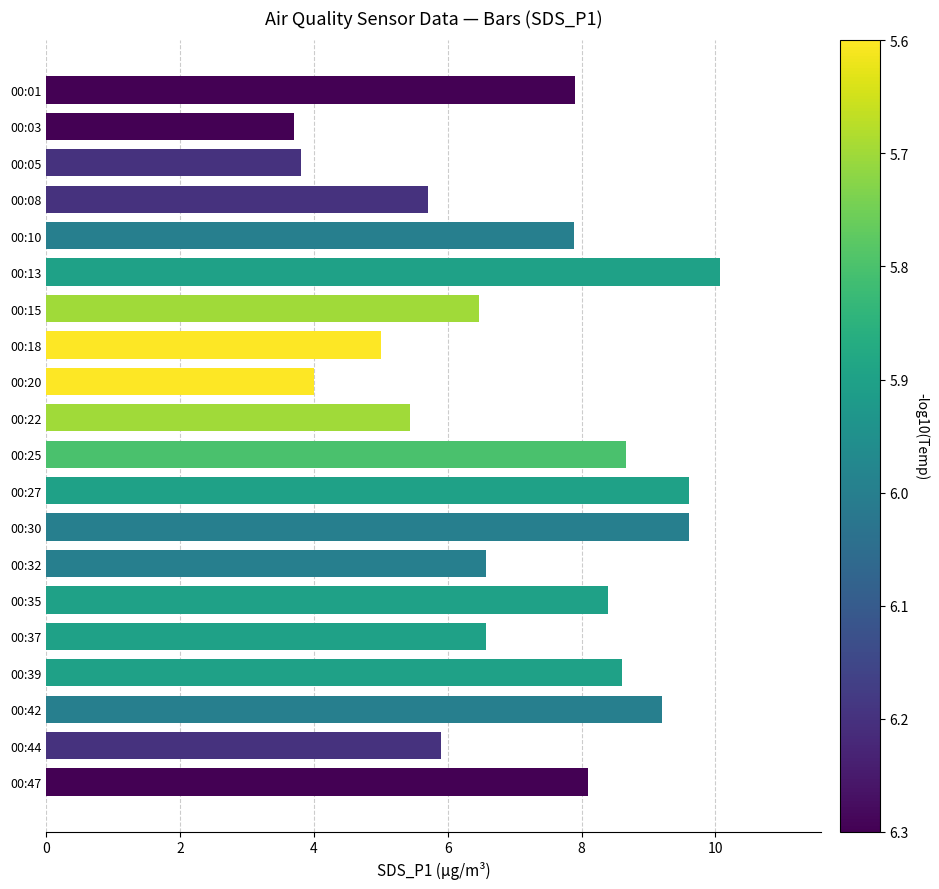

Reading top to bottom, transcribe all the data shown in this chart.

00:01=7.9	00:03=3.7	00:05=3.8	00:08=5.7	00:10=7.9	00:13=10.1	00:15=6.5	00:18=5.0	00:20=4.0	00:22=5.4	00:25=8.7	00:27=9.6	00:30=9.6	00:32=6.6	00:35=8.4	00:37=6.6	00:39=8.6	00:42=9.2	00:44=5.9	00:47=8.1